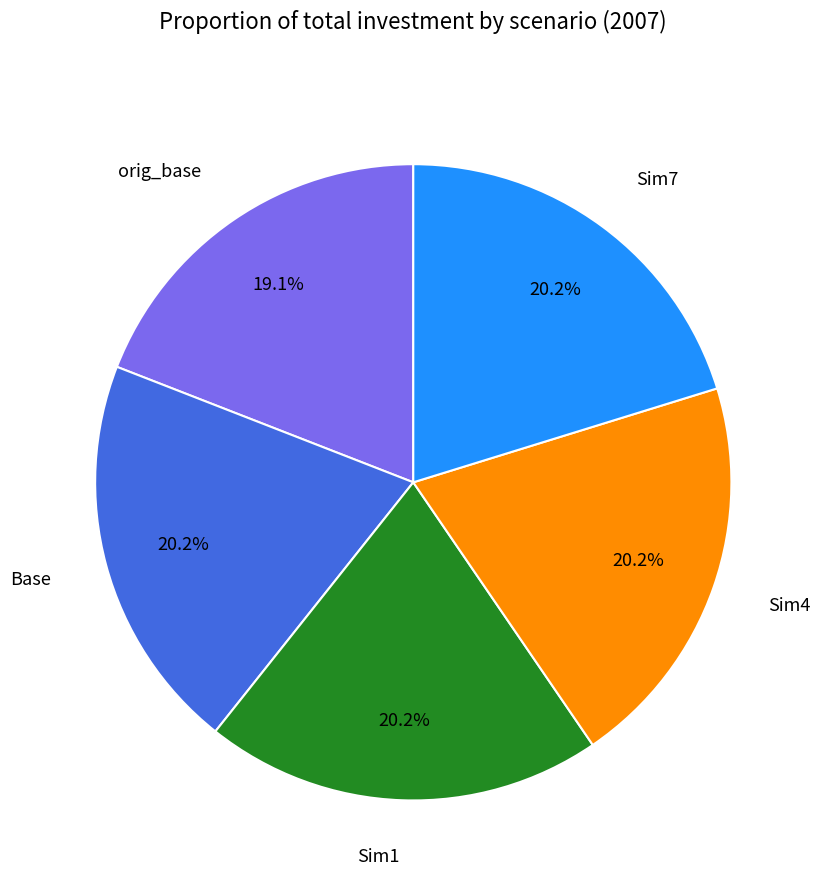

Is orig_base the majority of the pie?

No